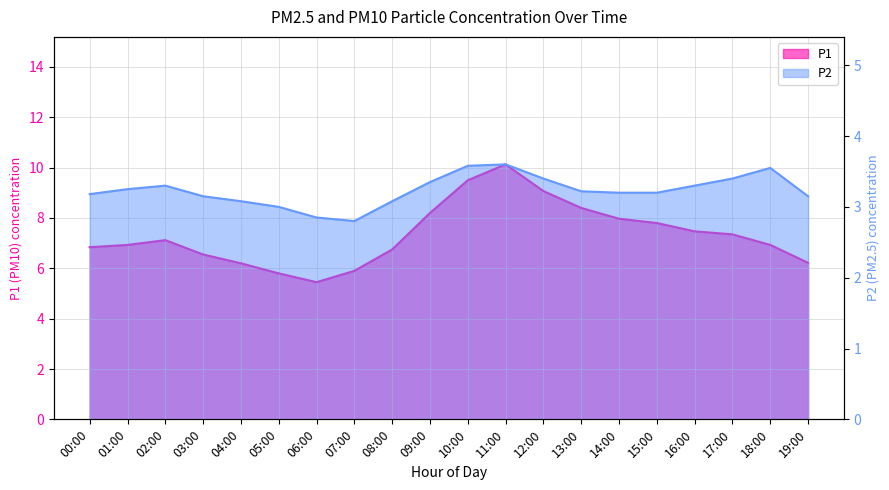

True or false: P1 has a value of 1.8 at 17:00.

False